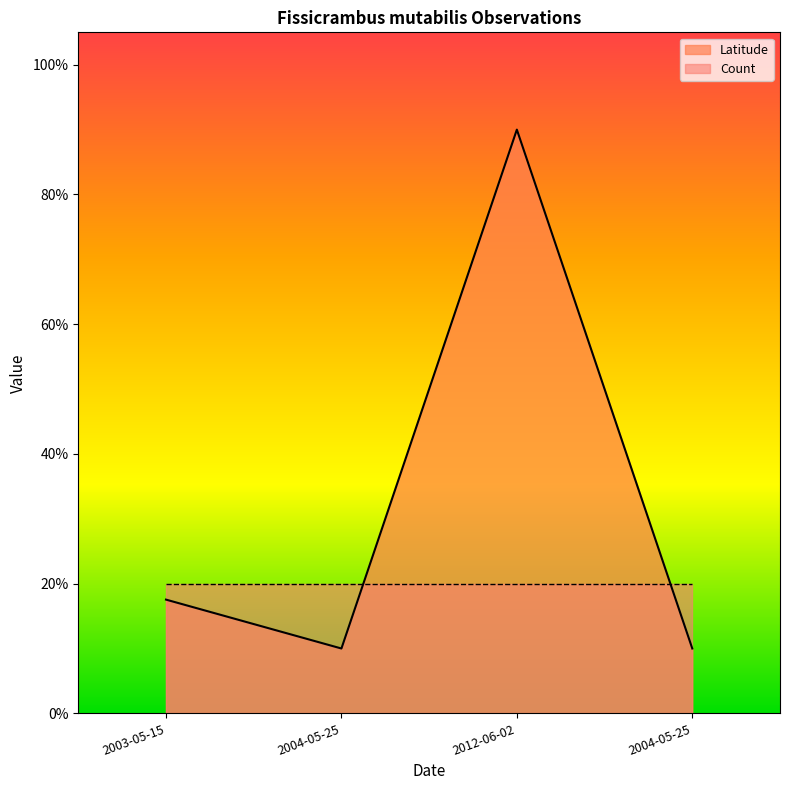

True or false: there are more than 2 points higher than both neighbors.

False